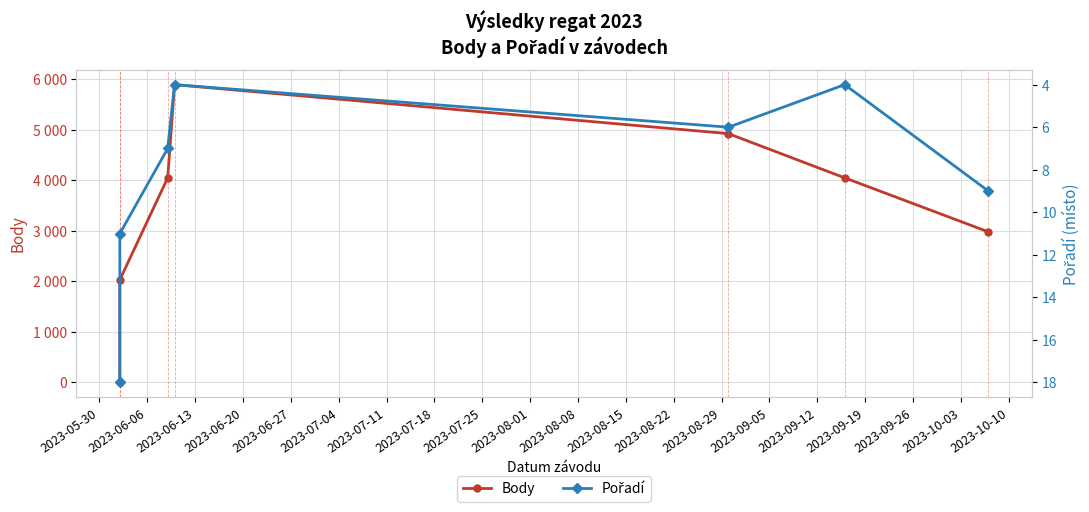

Which series changed the most between 2023-06-06 and 2023-06-13?

Body